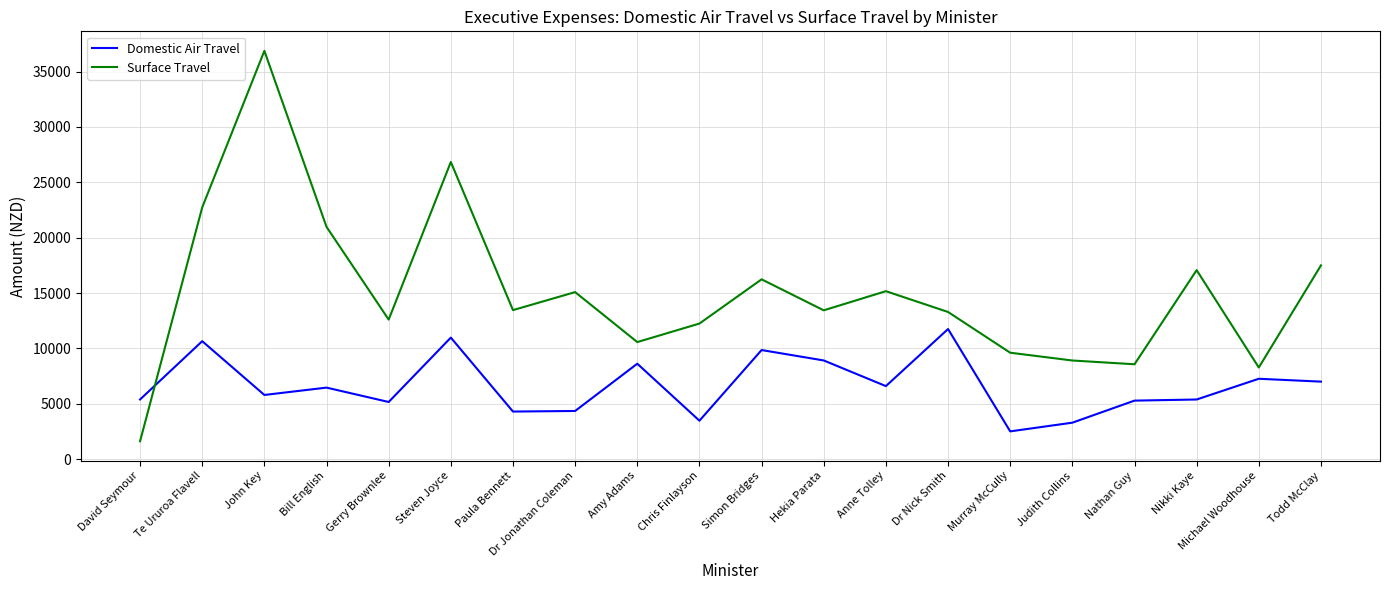

At Murray McCully, list the series in order from largest to smallest.

Surface Travel, Domestic Air Travel